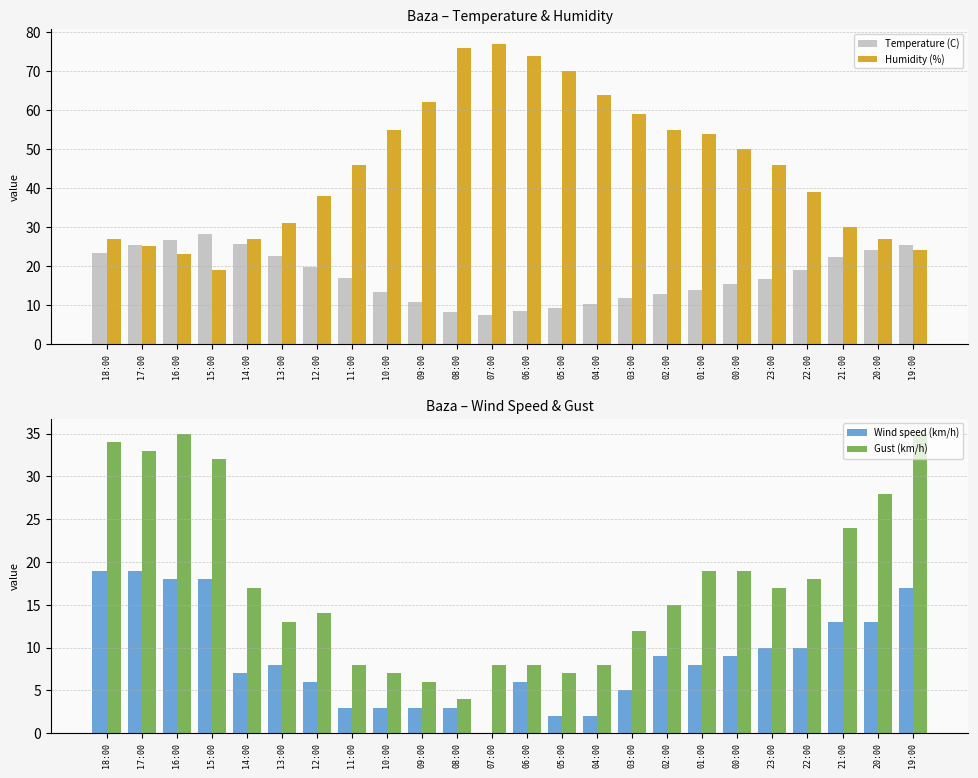

What is the difference between the maximum and minimum values in the Humidity (%) series?

58.0